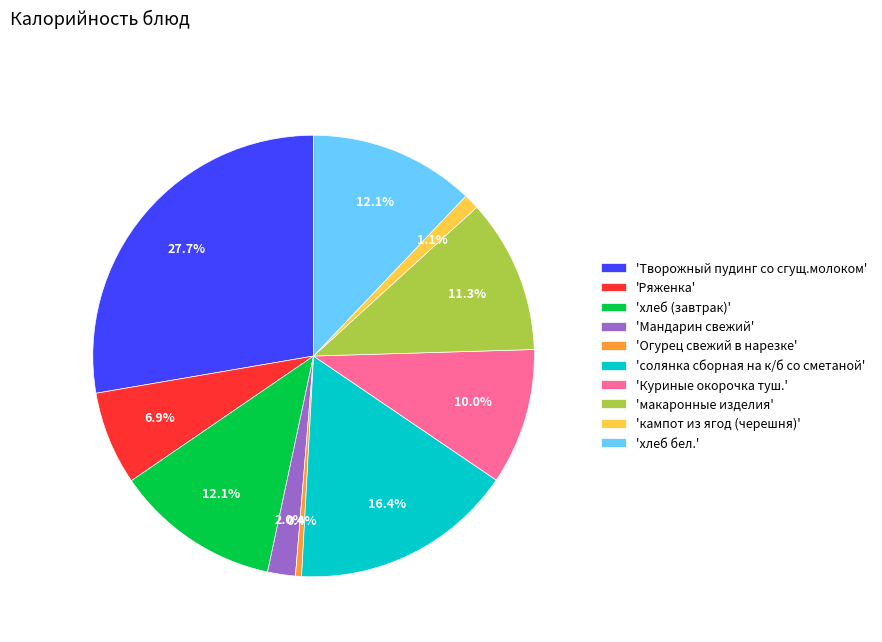

To the nearest percent, what is the difference between the largest and smallest slice percentages?

27%